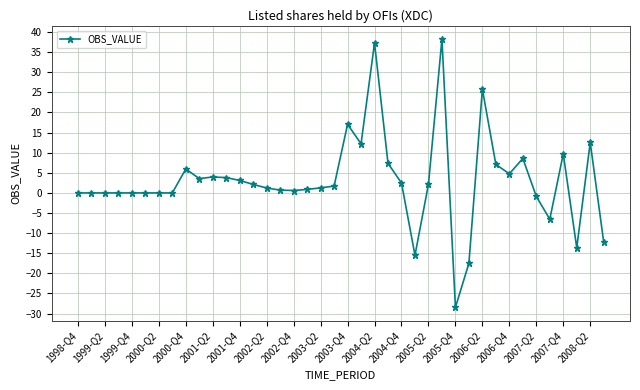

What is the minimum value shown in the chart?

-28.4